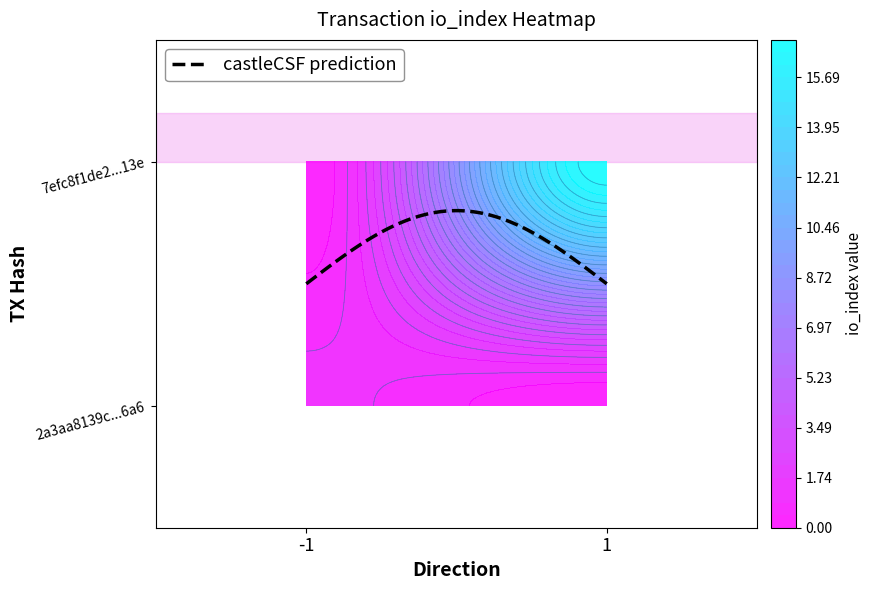

What is the approximate value of 7efc8f1de22baf328faab75850cc5aa8e6f513e at io_index, to the nearest 5?

15